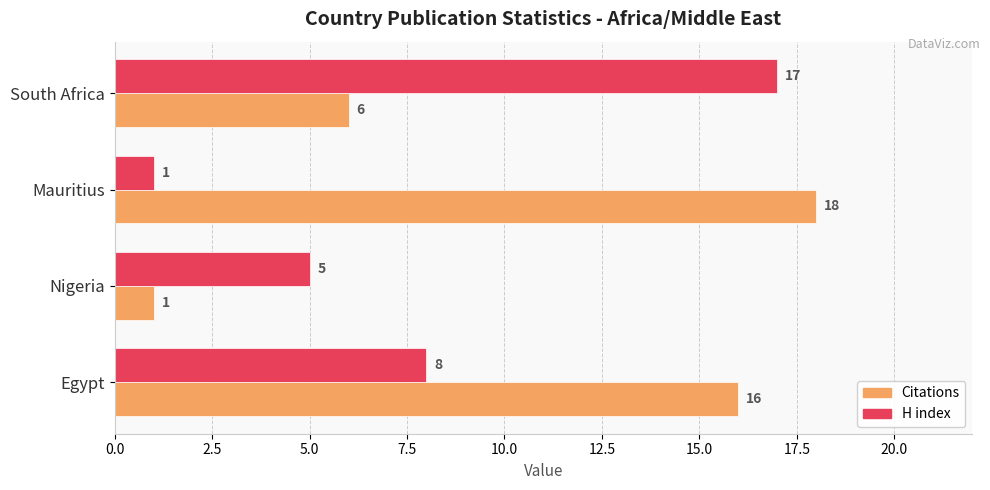

List the labels in order of H index value, smallest first.

Mauritius, Nigeria, Egypt, South Africa